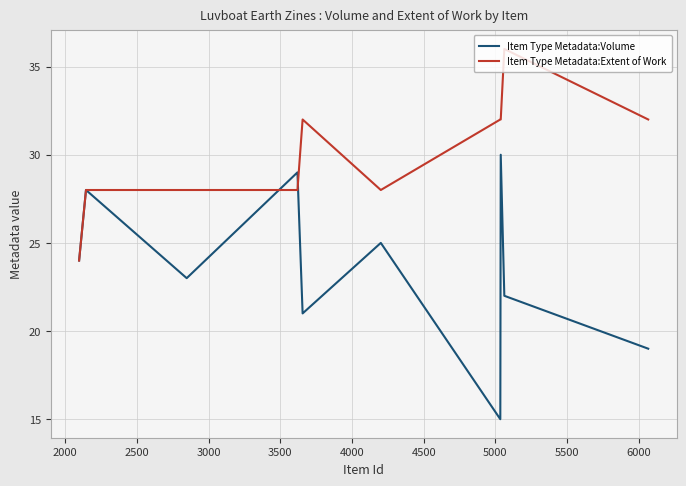

Rank the series at 4000 from lowest to highest value.

Item Type Metadata:Volume, Item Type Metadata:Extent of Work